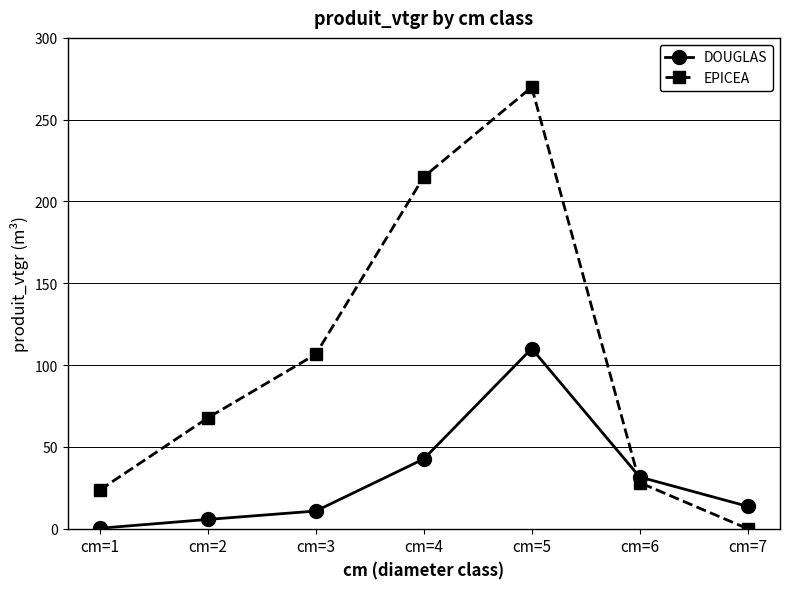

Reading right to left, extract all data points from this chart.

DOUGLAS: cm=7=13.7	cm=6=31.6	cm=5=110.1	cm=4=42.6	cm=3=10.8	cm=2=5.7	cm=1=0.3
EPICEA: cm=7=0.0	cm=6=28.2	cm=5=269.9	cm=4=215.1	cm=3=106.6	cm=2=67.8	cm=1=23.7